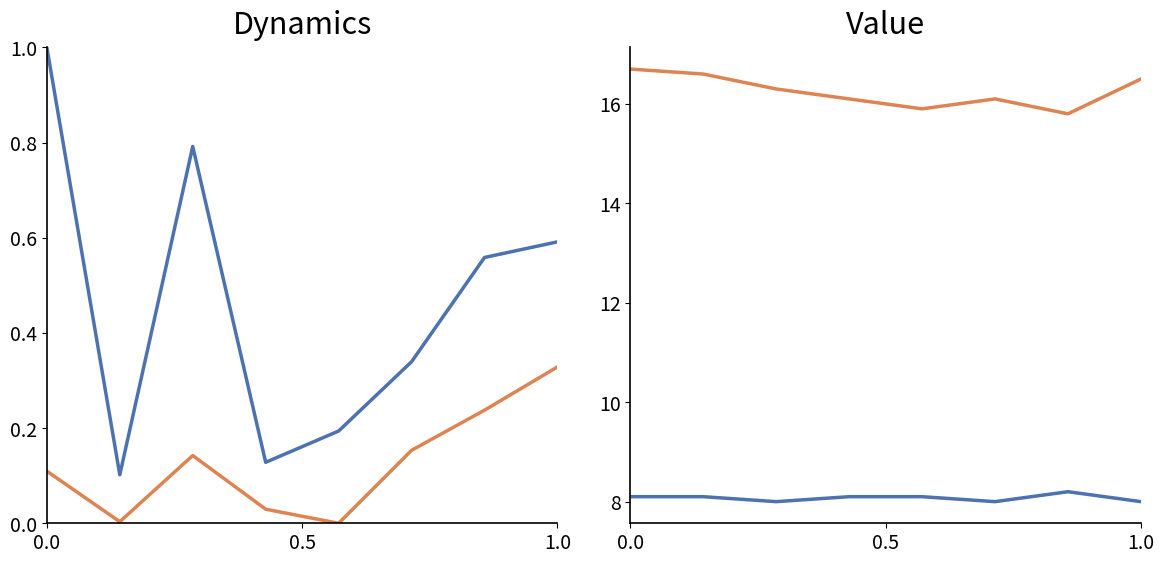

Count the Signal/10 values in the range 8 to 9.

8